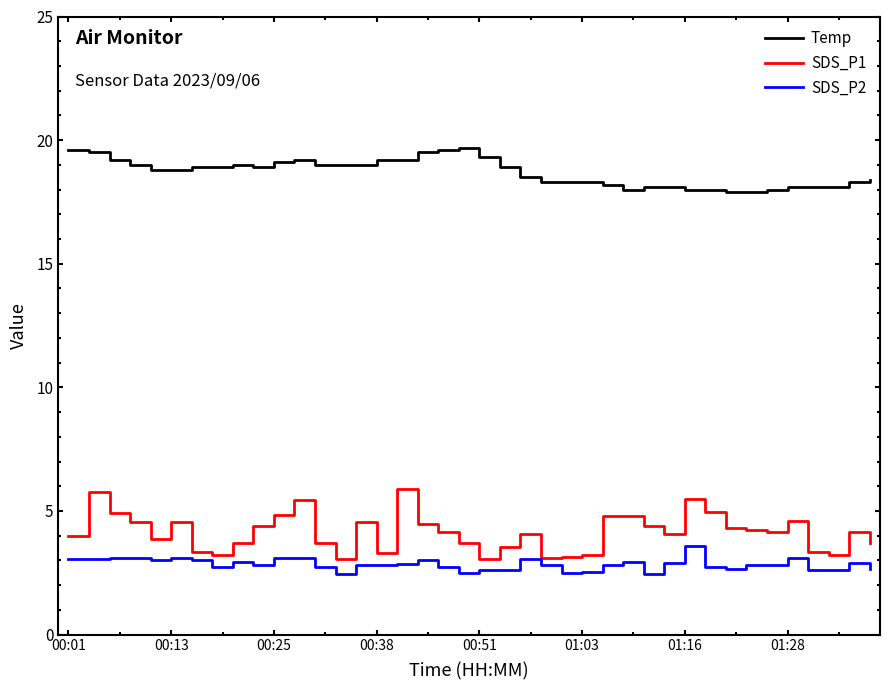

Which series has the largest range (max minus min)?

SDS_P1